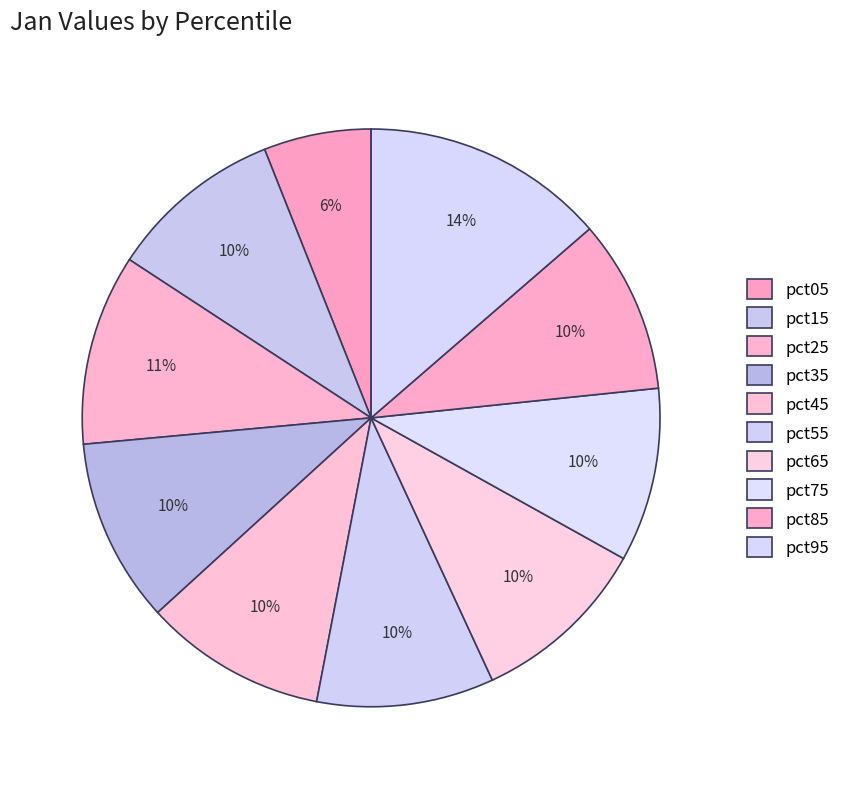

Is it true that pct15 is 1% of the pie?

False